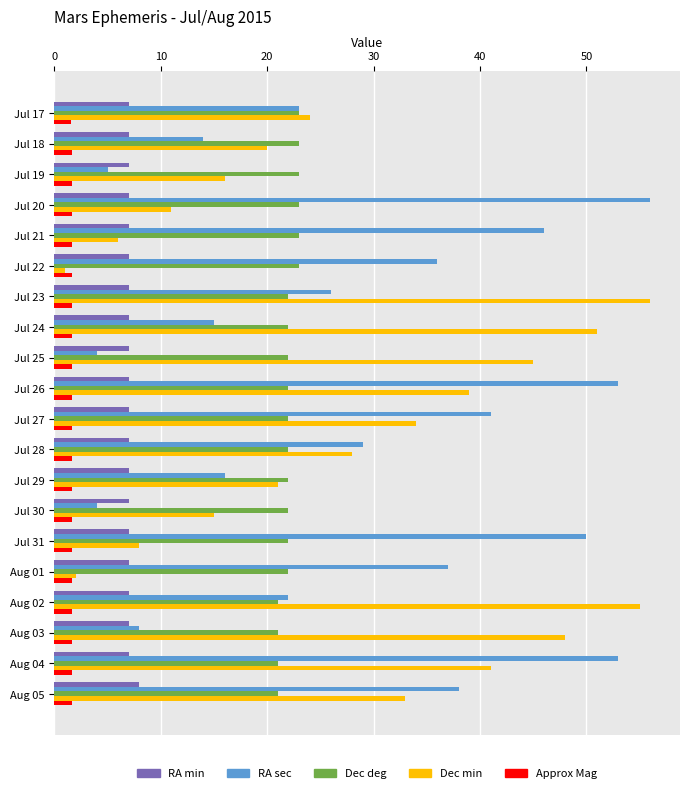

Is the value of Dec min at Aug 02 greater than the value of RA sec at Jul 31?

Yes